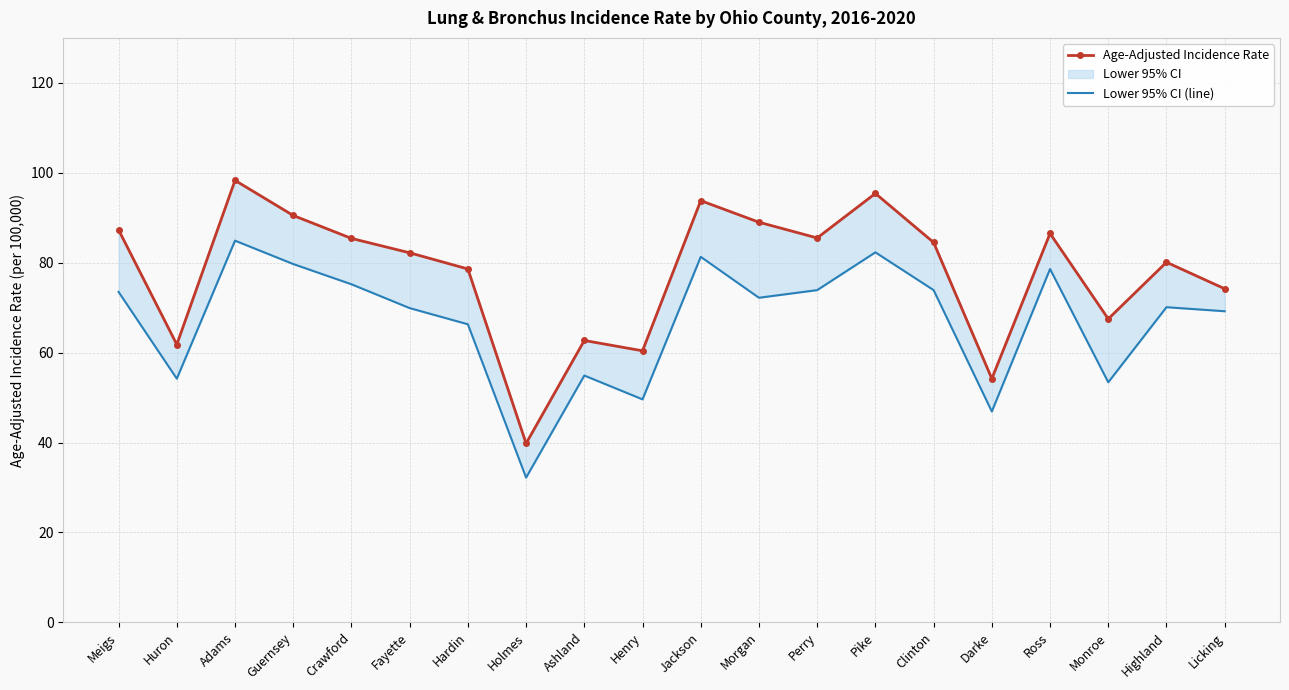

At which category is the sum across all series the highest?

Adams